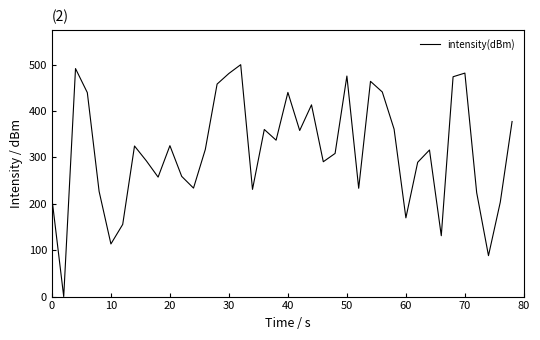

Count the number of data series in this chart.

1